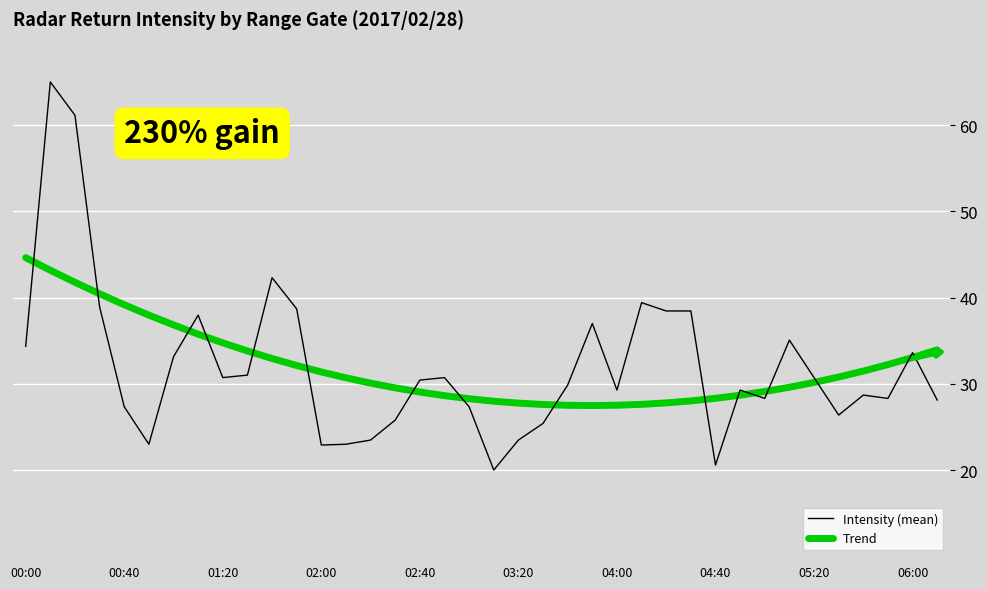

List the series in order of their peak value, highest first.

Intensity (mean), Trend